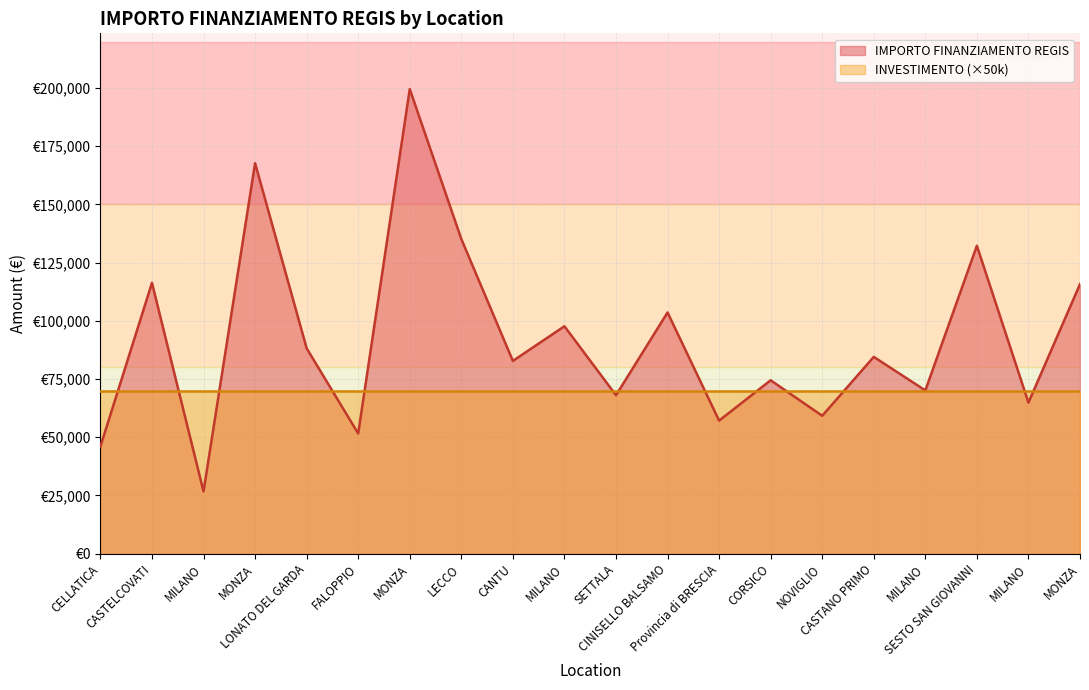

How many values are below 84538?

10